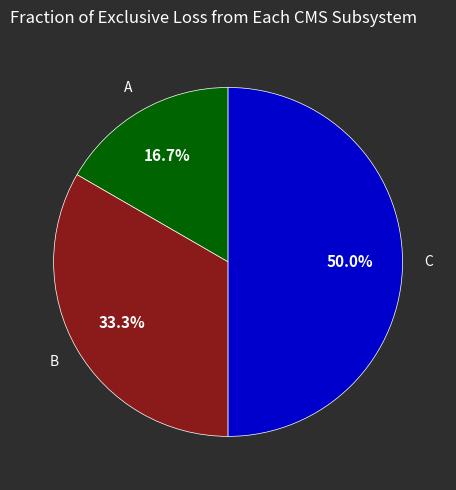

Count the number of slices in the pie.

3